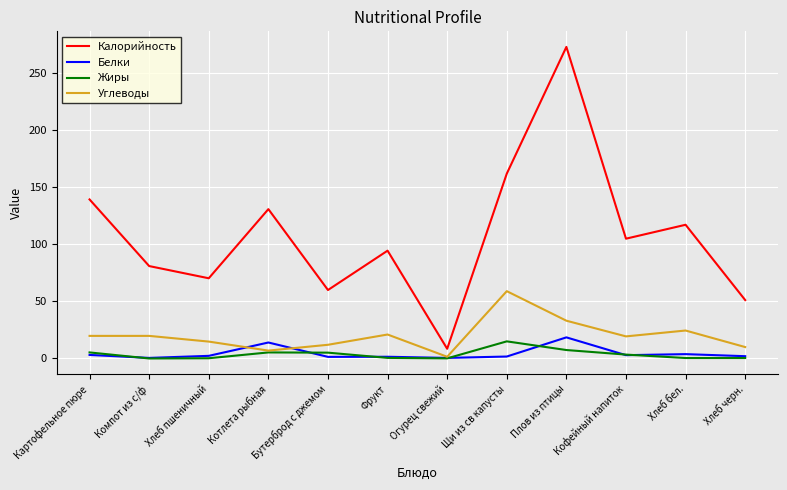

At which category does Углеводы reach its first local valley?

Котлета рыбная